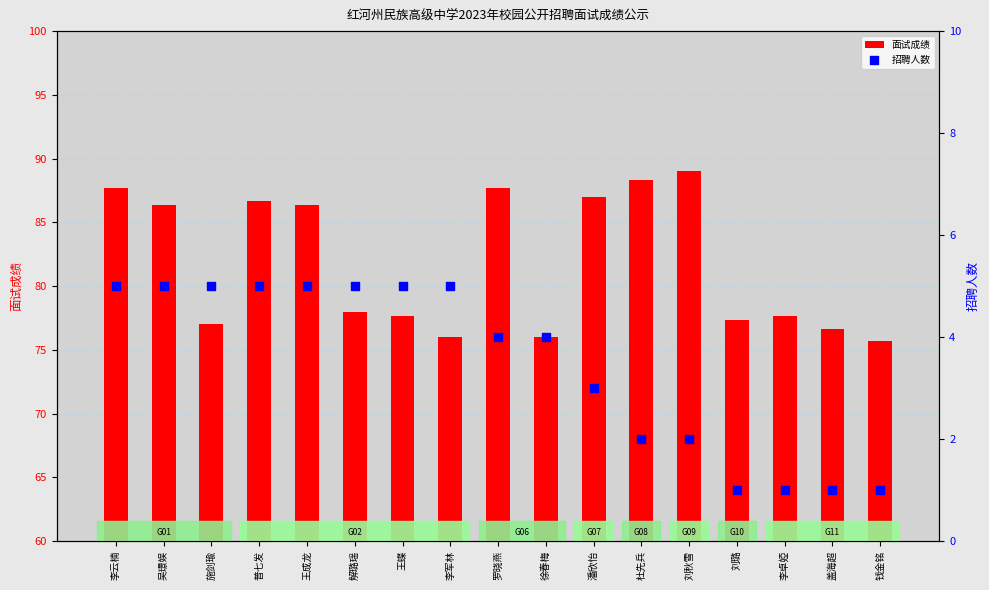

Which series reaches the minimum Y coordinate?

招聘人数